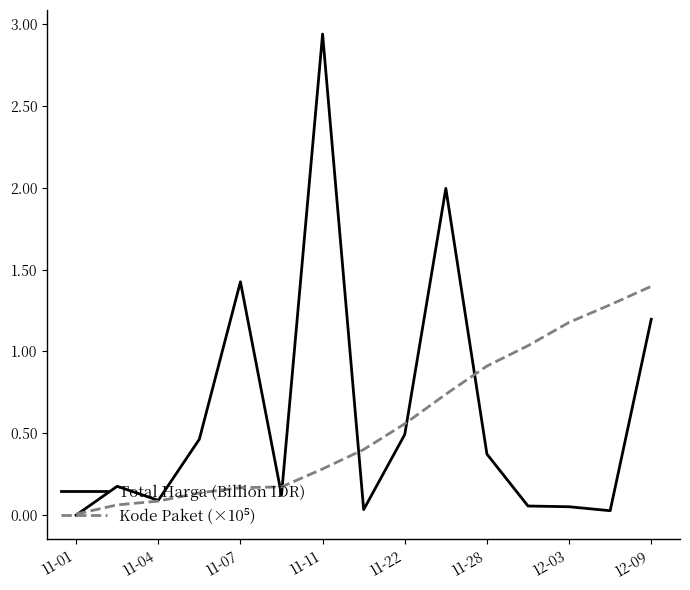

Reading right to left, extract all data points from this chart.

Total Harga (Billion IDR): 1.2	0.0	0.1	0.1	0.4	2.0	0.5	0.0	2.9	0.1	1.4	0.5	0.1	0.2	0.0
Kode Paket (×10⁵): 1.4	1.3	1.2	1.0	0.9	0.7	0.6	0.4	0.3	0.2	0.2	0.1	0.1	0.1	0.0